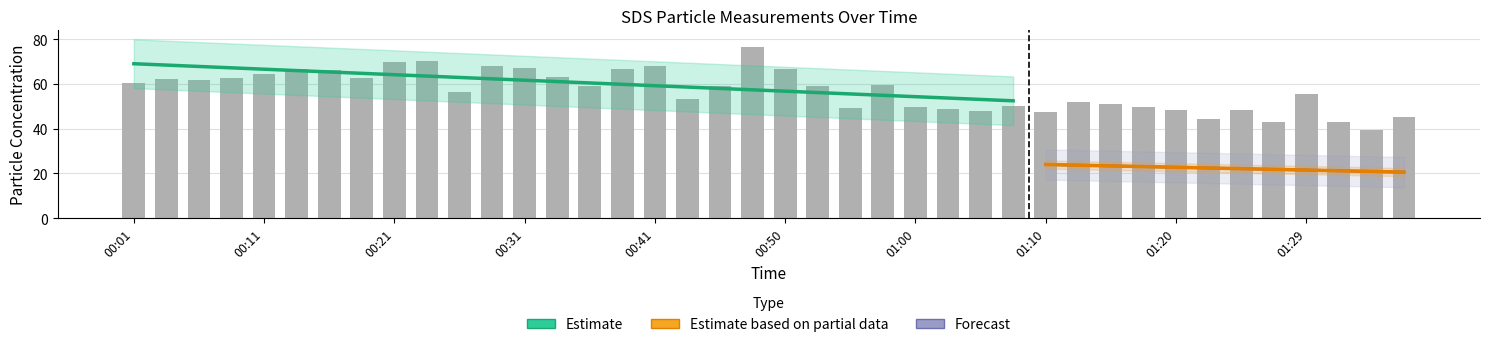

Reading right to left, extract all data points from this chart.

45.4	39.6	43.1	55.3	43.1	48.5	44.1	48.4	49.8	51.2	52.1	47.4	50.3	47.8	48.9	49.6	59.6	49.1	59.0	66.5	76.5	59.1	53.4	68.1	66.6	59.2	63.1	67.2	68.1	56.6	70.2	69.8	62.6	66.1	66.8	64.4	62.5	61.6	62.4	60.3